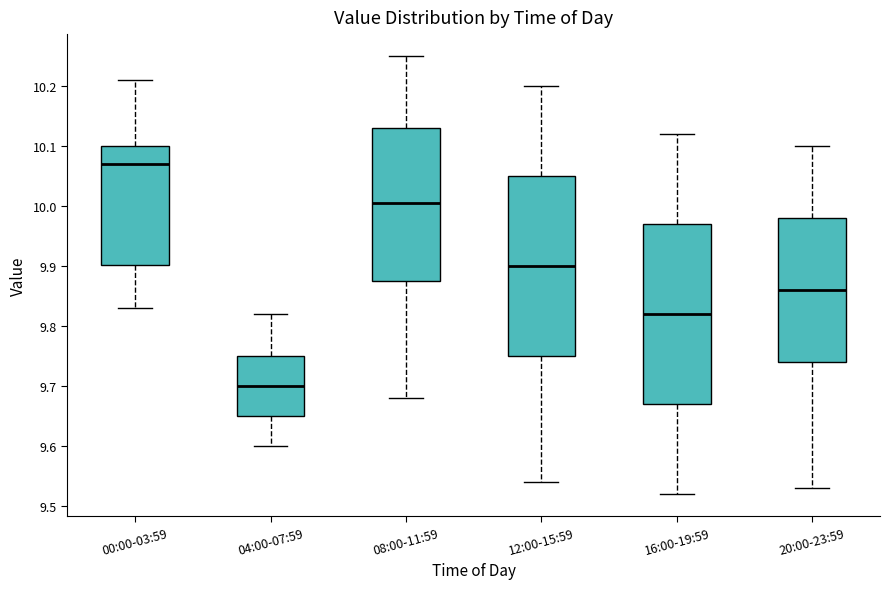

Where is the lower edge of the box for 00:00-03:59 on the y-axis? The values are not printed on the chart, so give them approximately, as read against the axis.

9.90